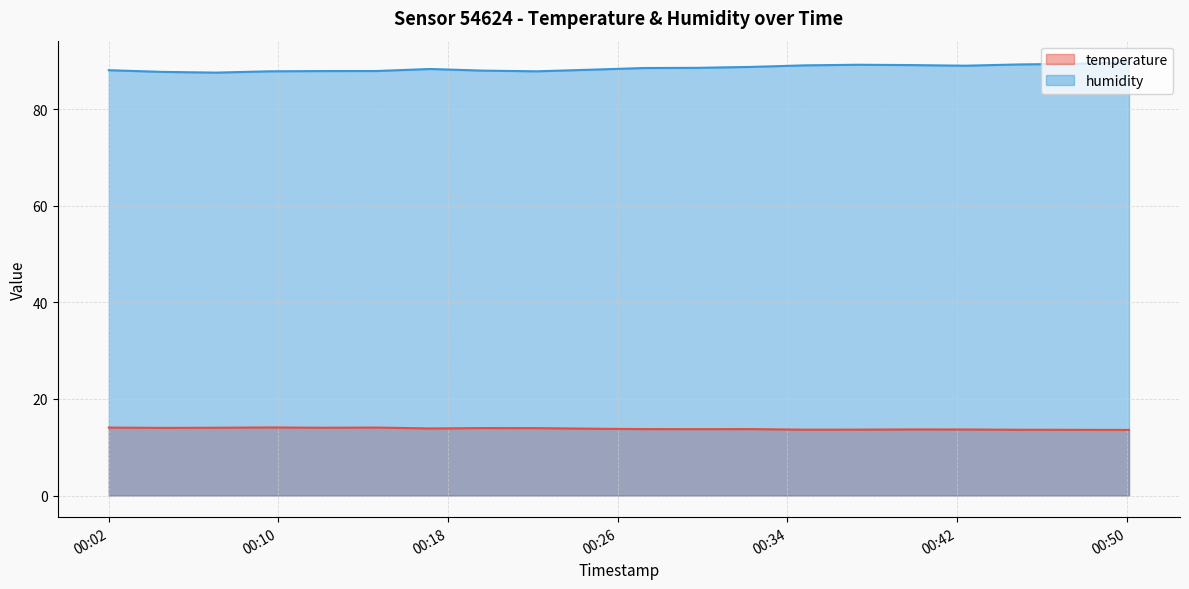

Rank the series by their maximum value, from lowest to highest.

temperature, humidity